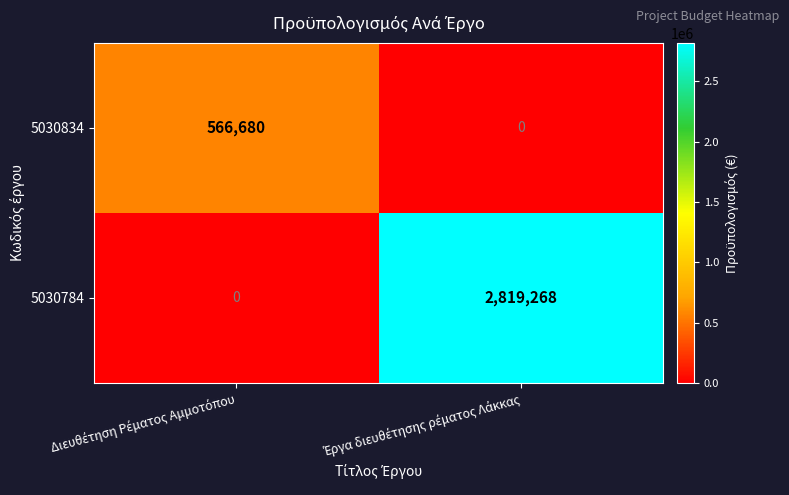

Which series has the largest total across all categories?

5030784